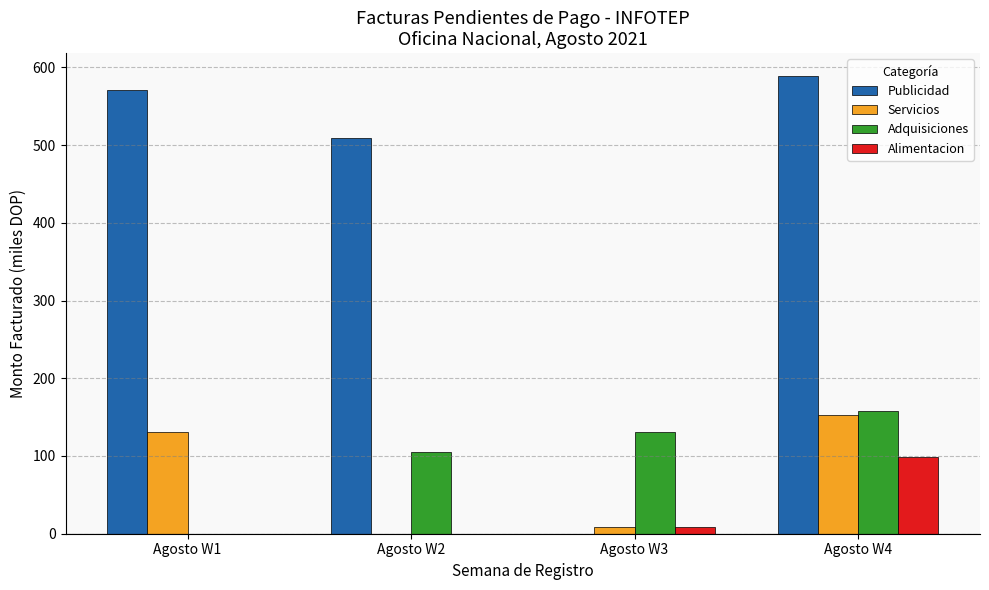

The value of Publicidad at Agosto W1 is 250.3. True or false?

False